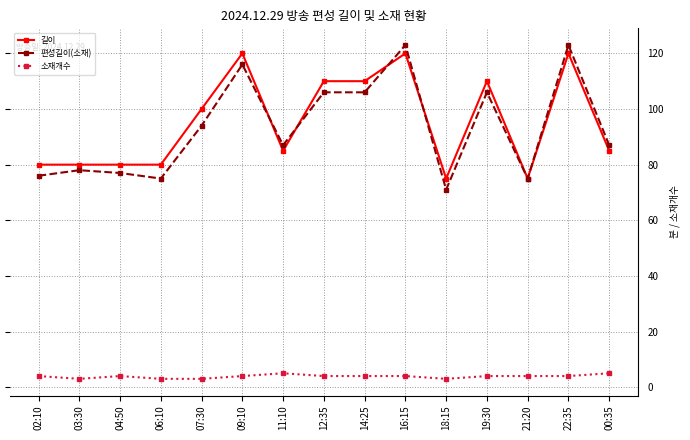

The value of 편성길이(소재) at 22:35 is 123. True or false?

True